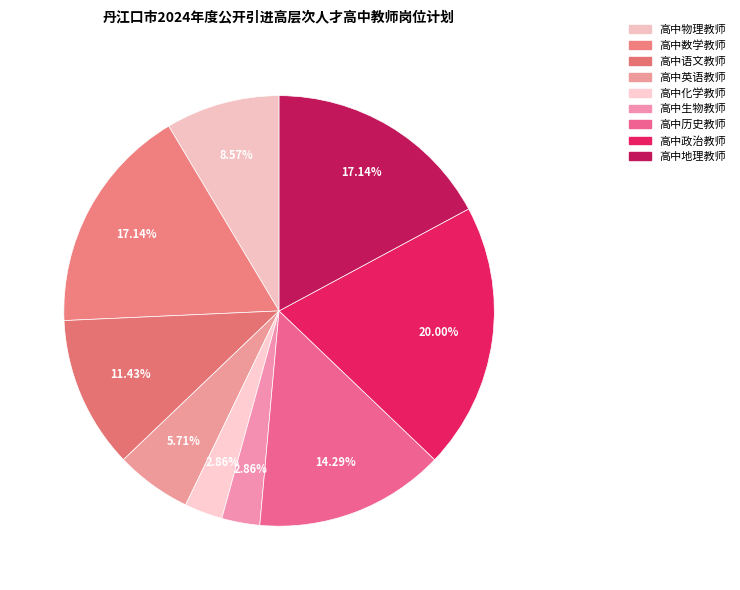

How many segments does this pie chart have?

9